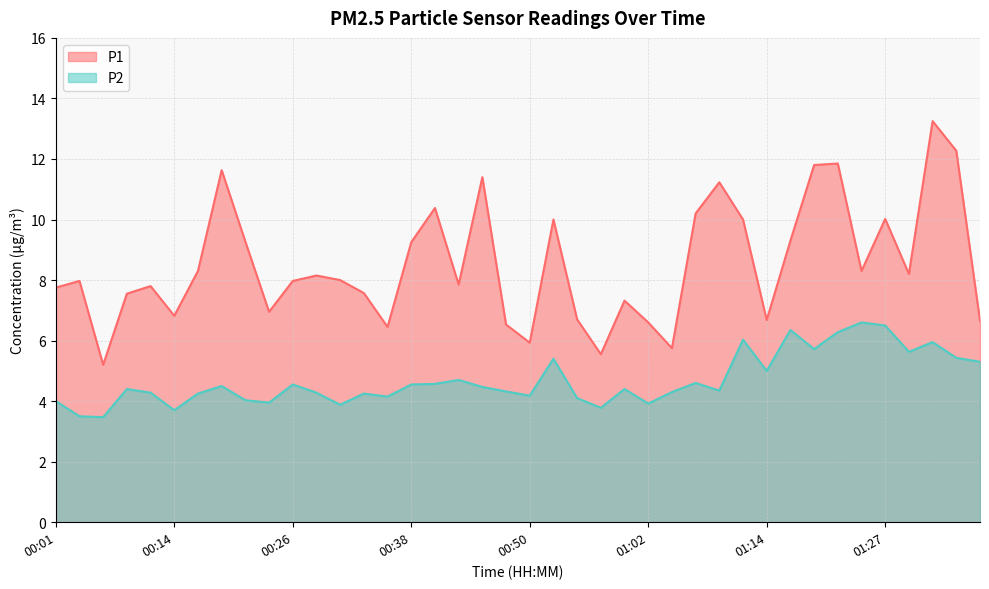

Where is the first local minimum for P2?

00:06